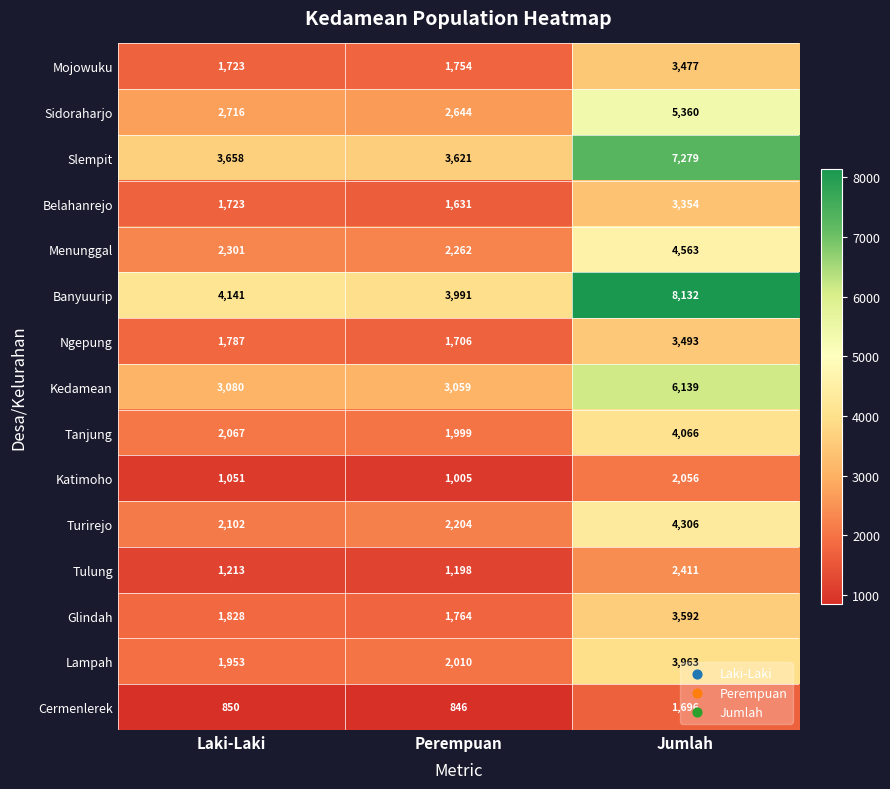

What is the average value of the Glindah series?

2395